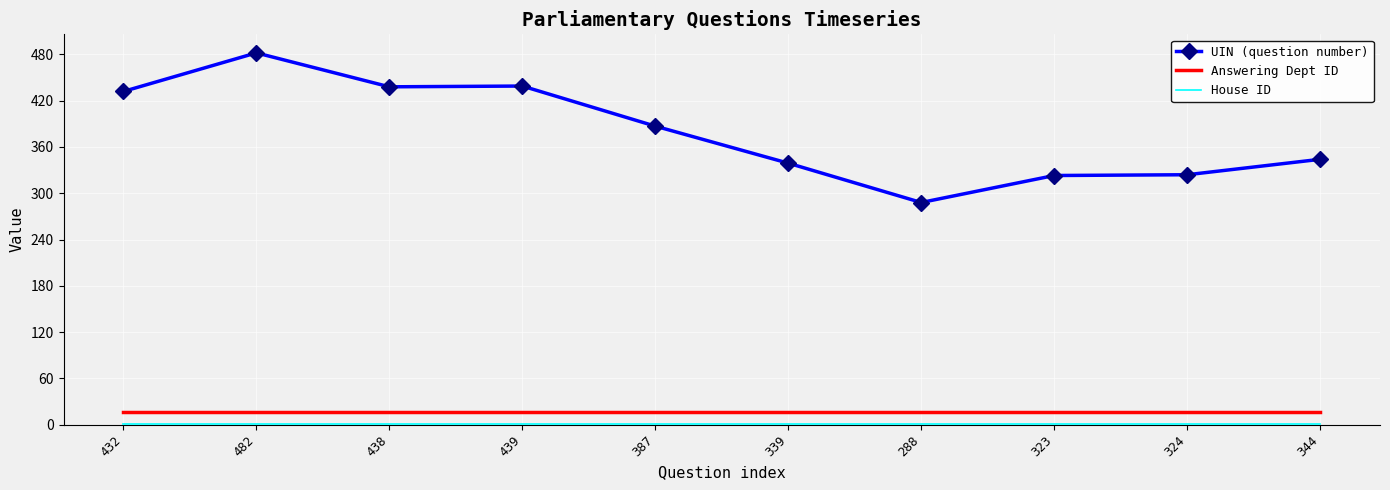

True or false: Answering Dept ID and UIN (question number) intersect in this chart.

False